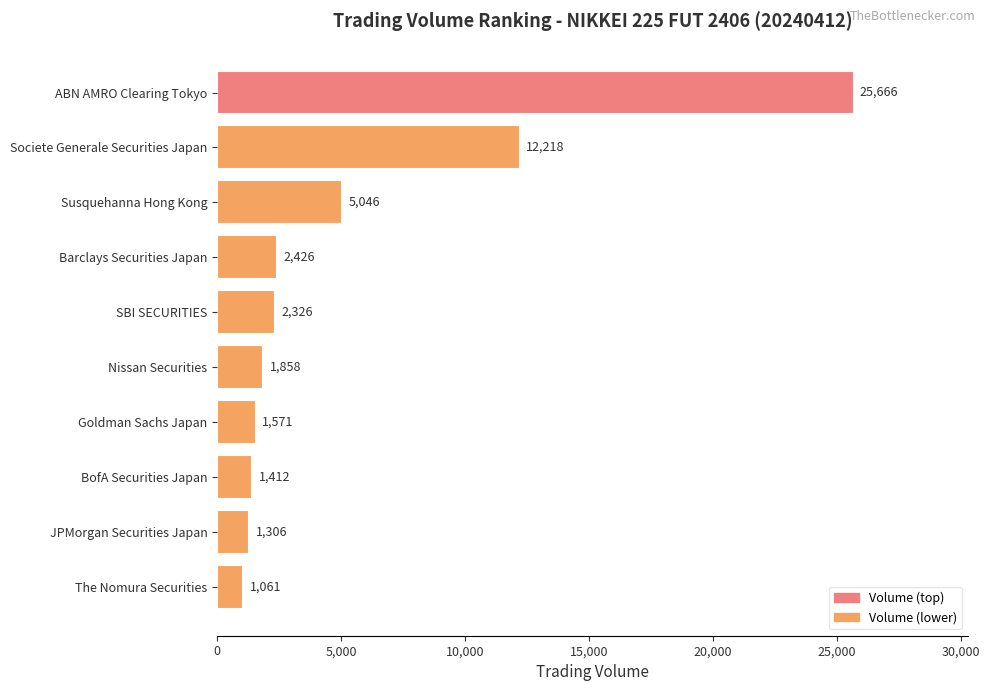

Is it true that the value at Goldman Sachs Japan is 1571?

True